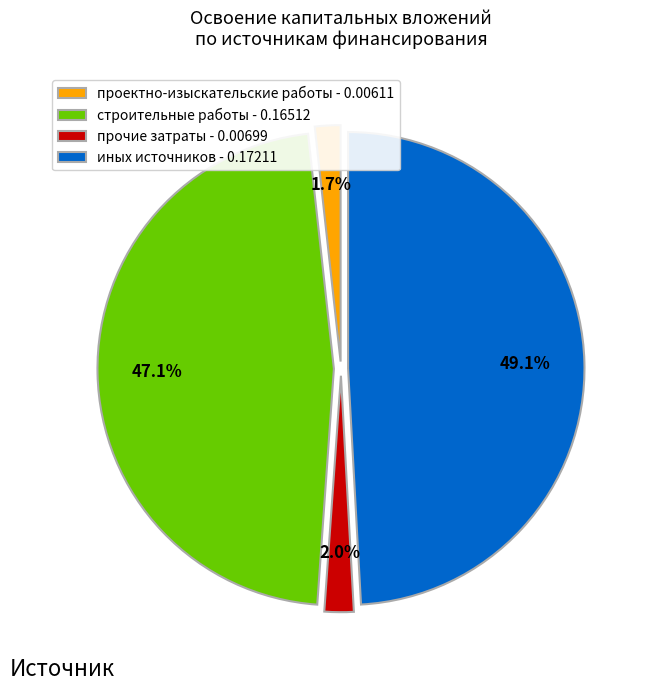

What is the largest slice in the pie chart?

иных источников - 0.17211